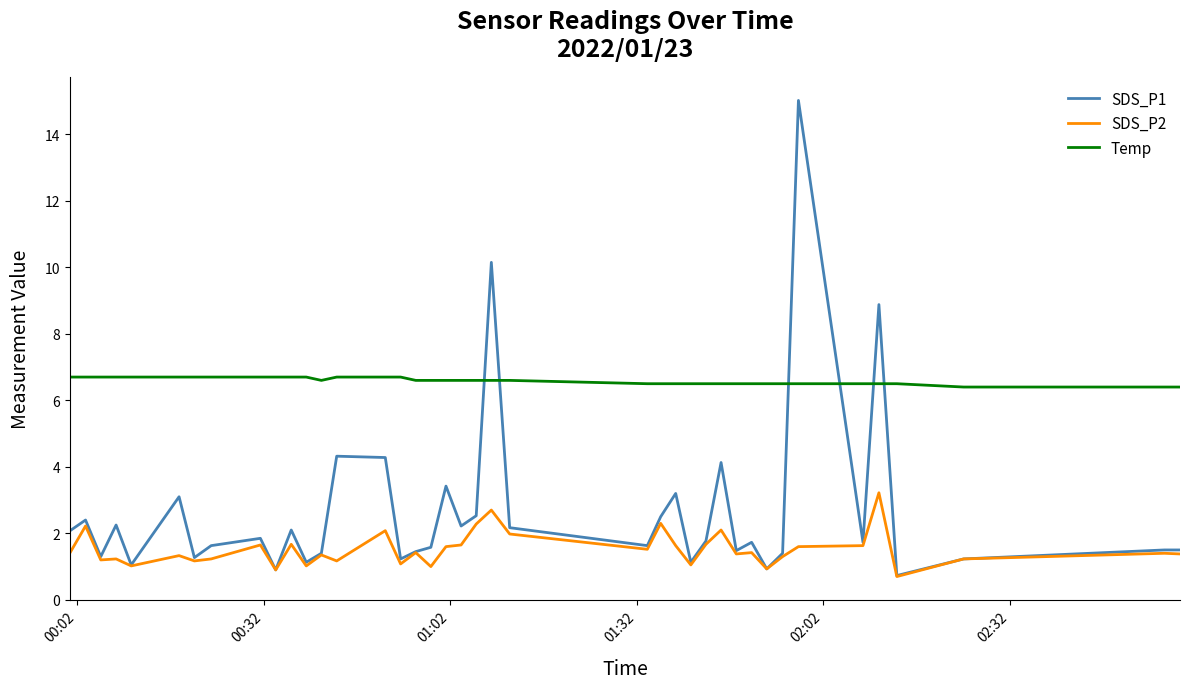

Which series has the widest spread of values?

SDS_P1